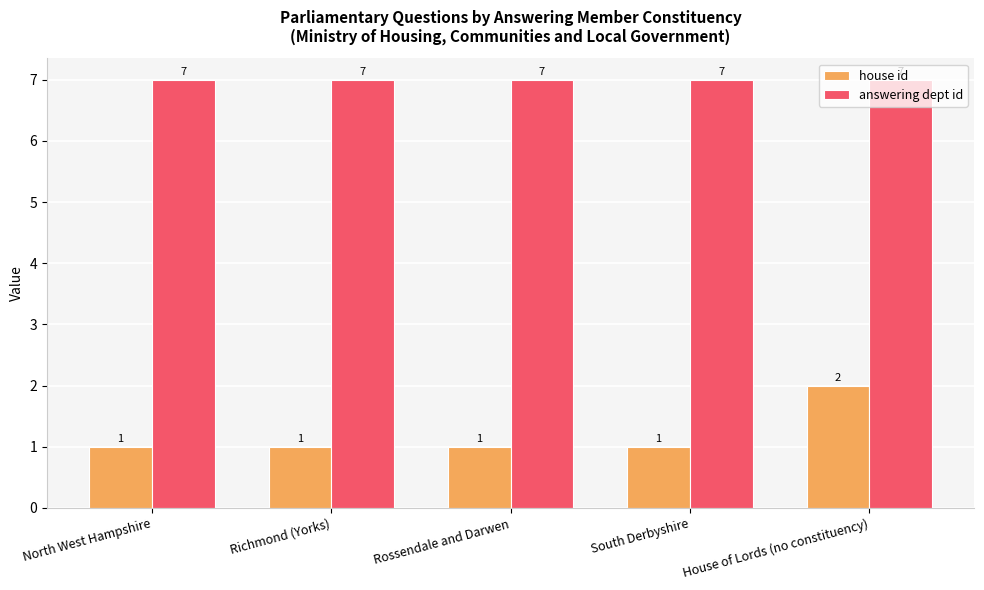

Does the chart contain any negative values?

No